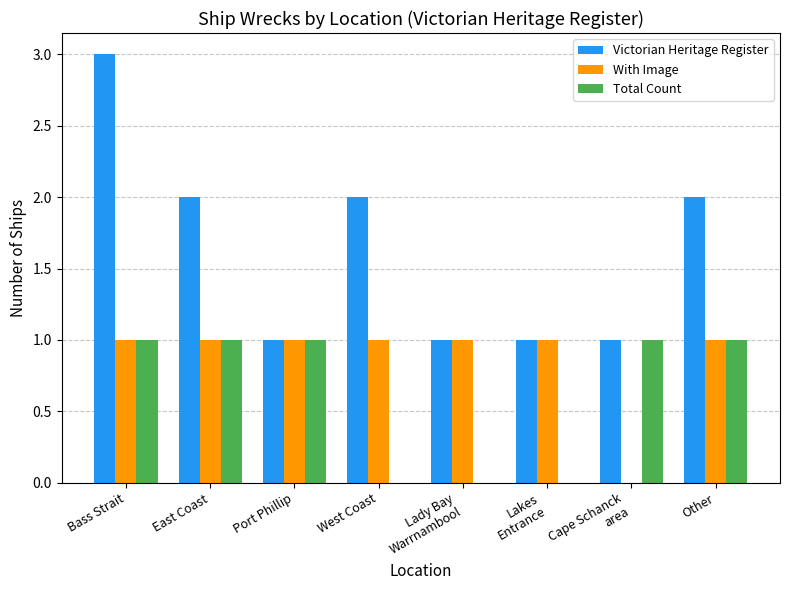

What is the approximate value of With Image at Port Phillip?

1